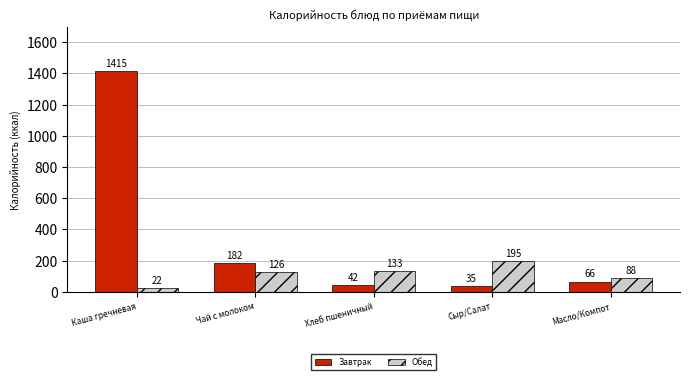

Rank the series at Каша гречневая from lowest to highest value.

Обед, Завтрак